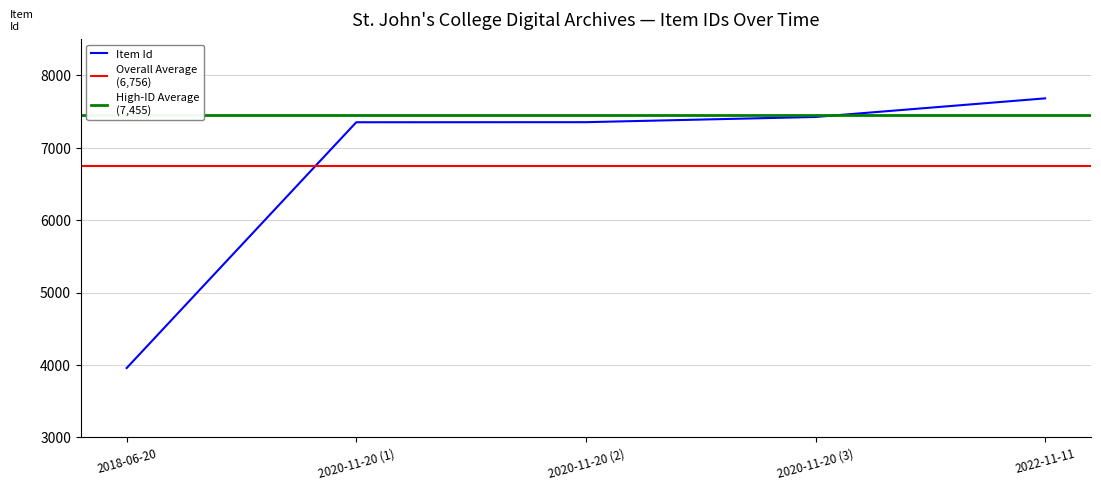

Where is Item Id nearest to the value 5821?

2020-11-20 (1)